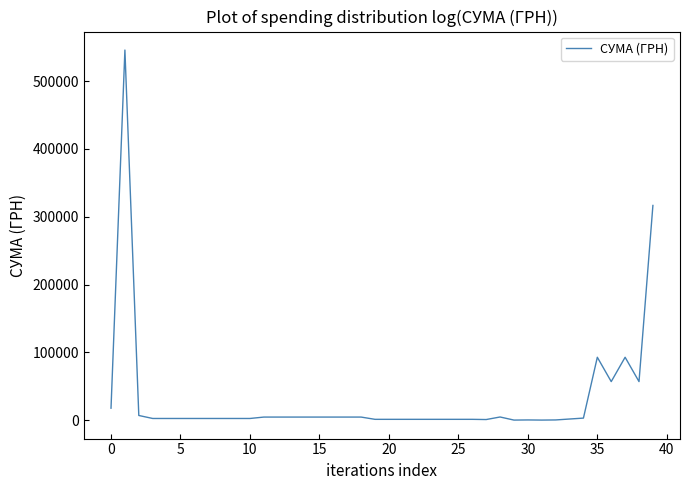

What is the difference between the maximum and minimum values?

545845.9